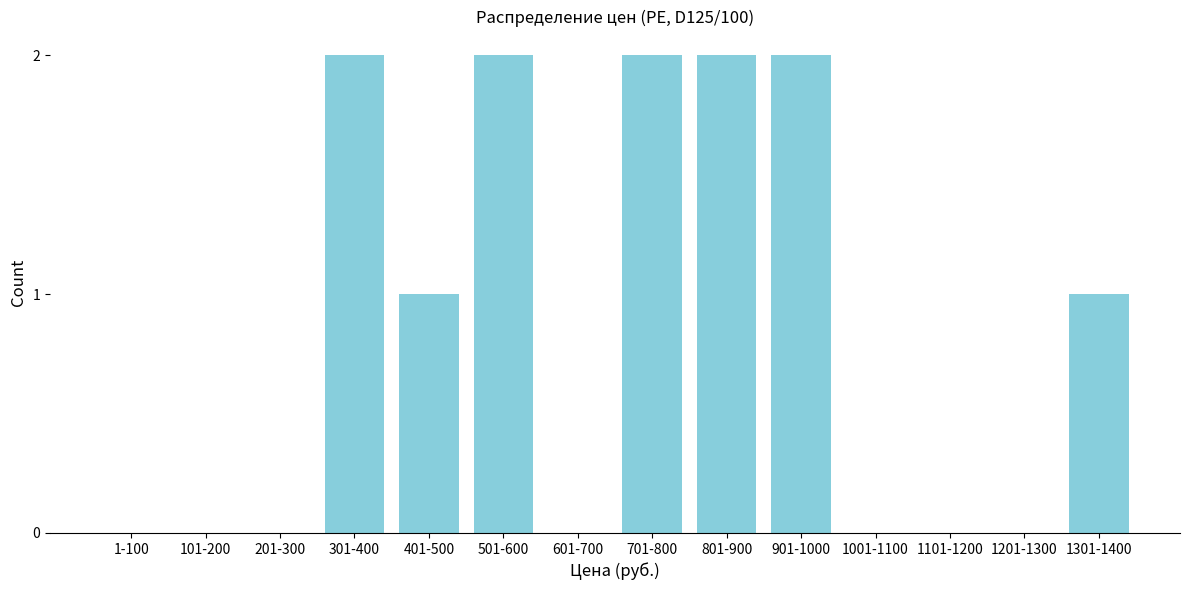

Reading left to right, extract all data points from this chart.

1-100=0	101-200=0	201-300=0	301-400=2	401-500=1	501-600=2	601-700=0	701-800=2	801-900=2	901-1000=2	1001-1100=0	1101-1200=0	1201-1300=0	1301-1400=1